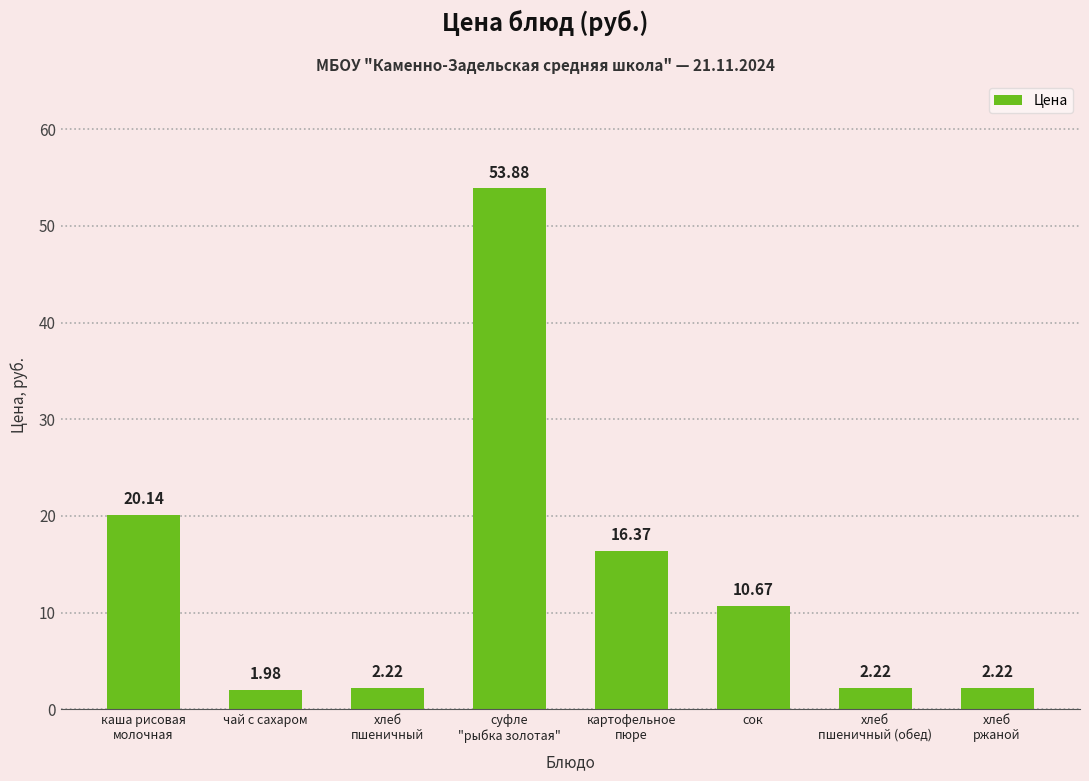

True or false: the data shows 8.8 at картофельное
пюре.

False